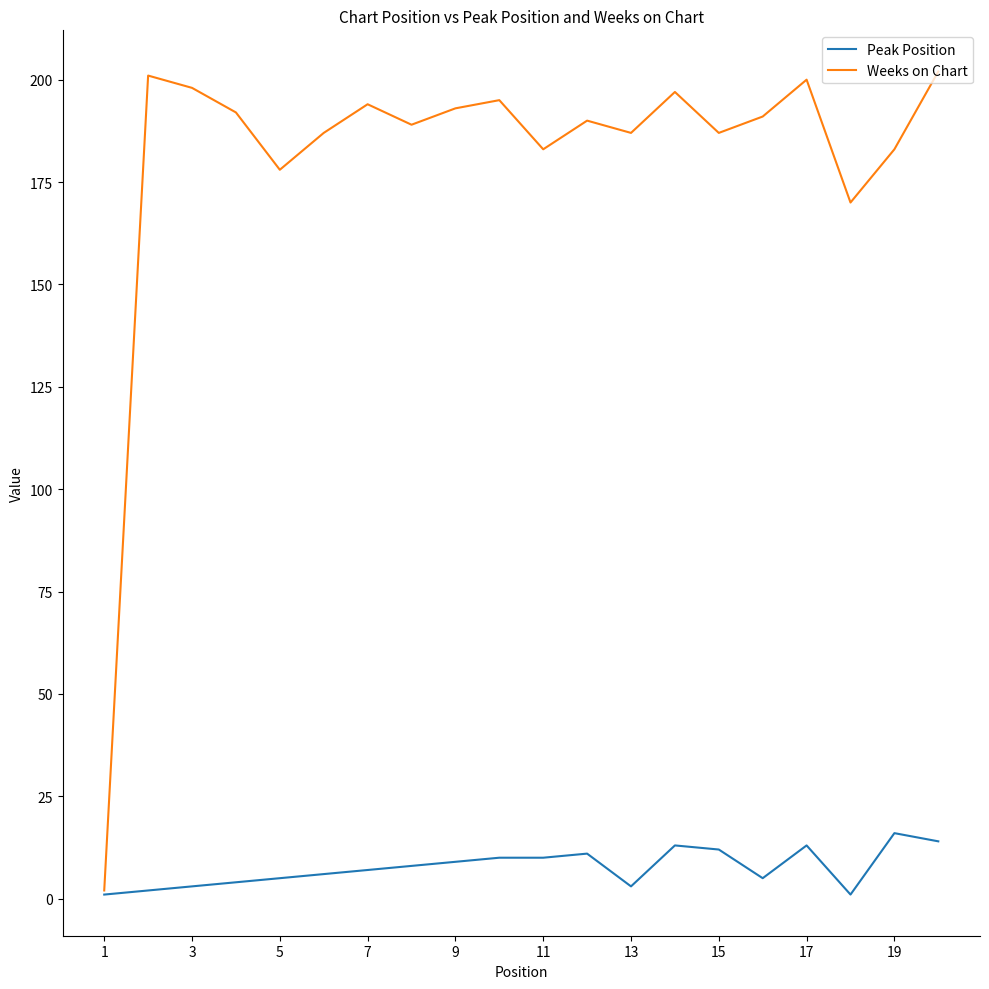

What is the maximum value shown in the chart?

202